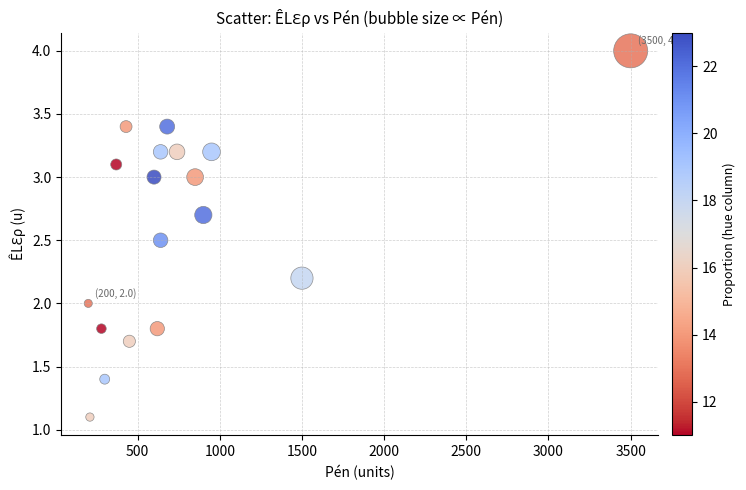

What is the range of Y values (max minus min)?

2.9